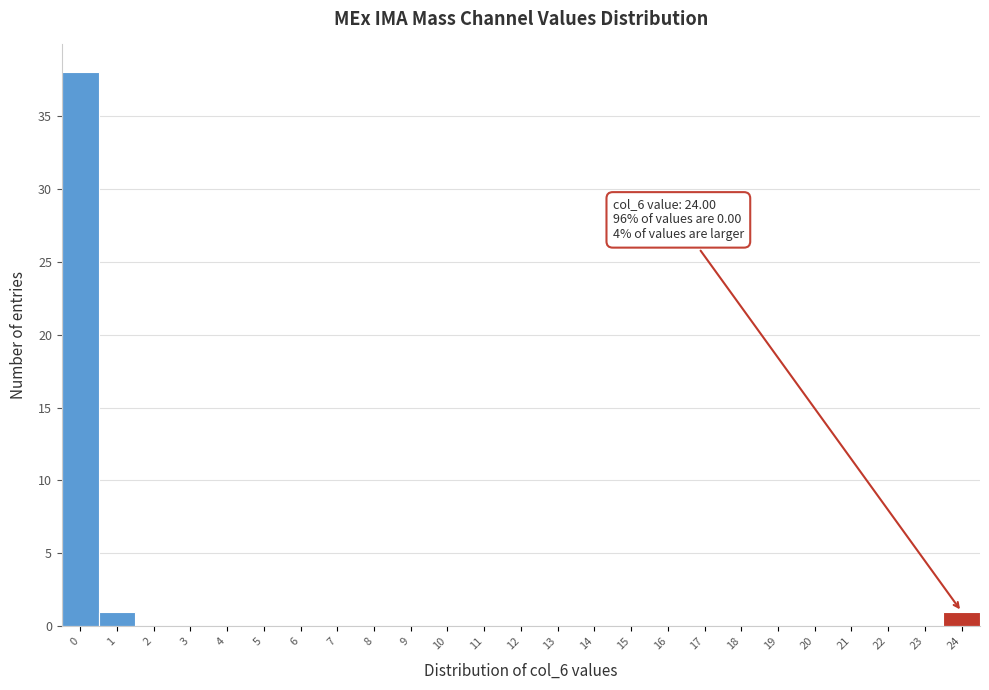

Reading left to right, what are all the values shown in this chart?

0=38	1=1	2=0	3=0	4=0	5=0	6=0	7=0	8=0	9=0	10=0	11=0	12=0	13=0	14=0	15=0	16=0	17=0	18=0	19=0	20=0	21=0	22=0	23=0	24=1